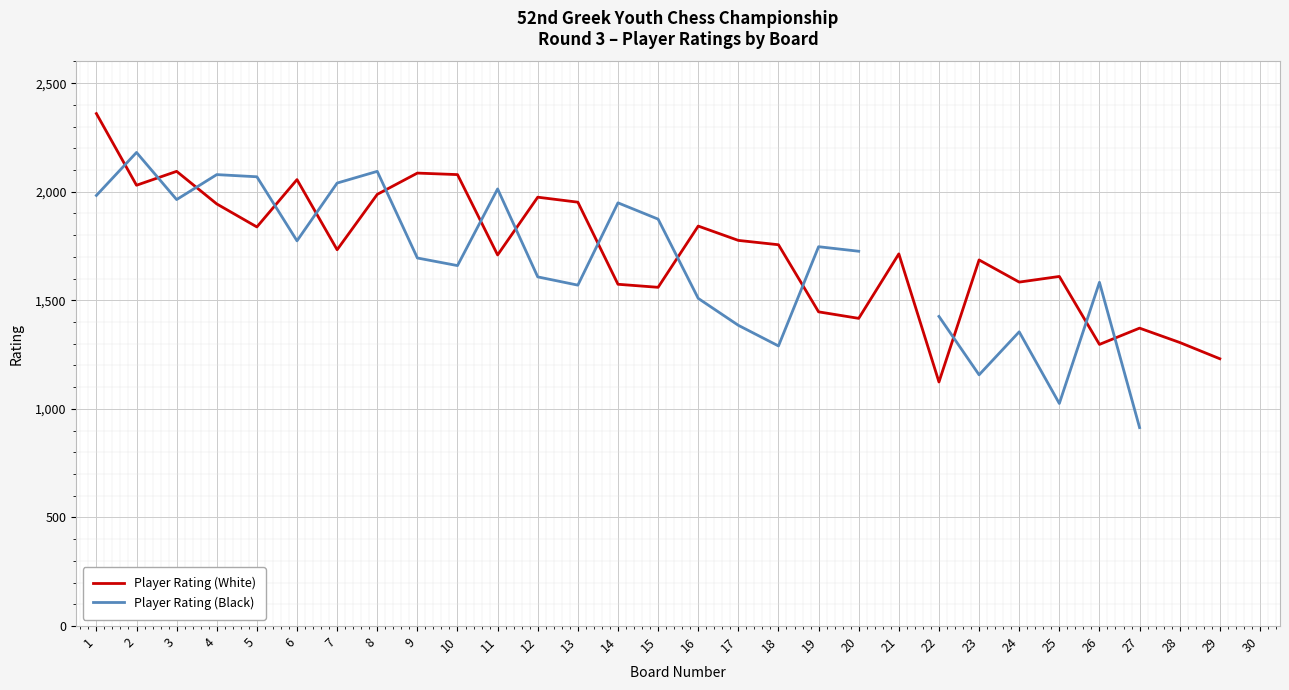

Which has a higher value, 11 or 8?

8